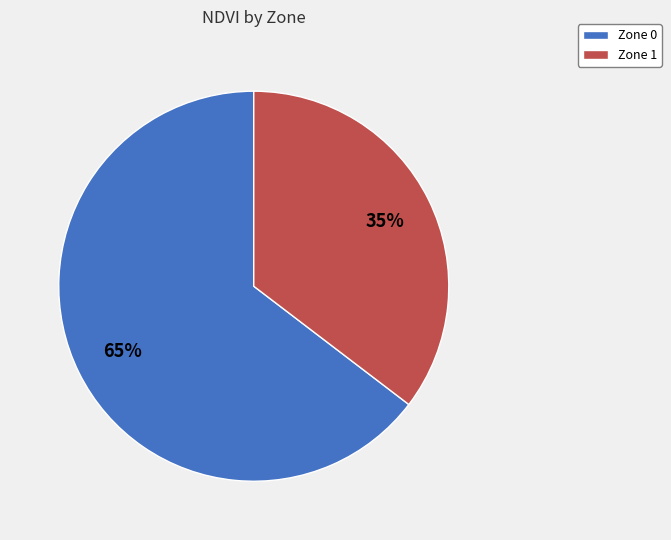

To the nearest percent, what is the combined percentage of Zone 0 and Zone 1?

100%